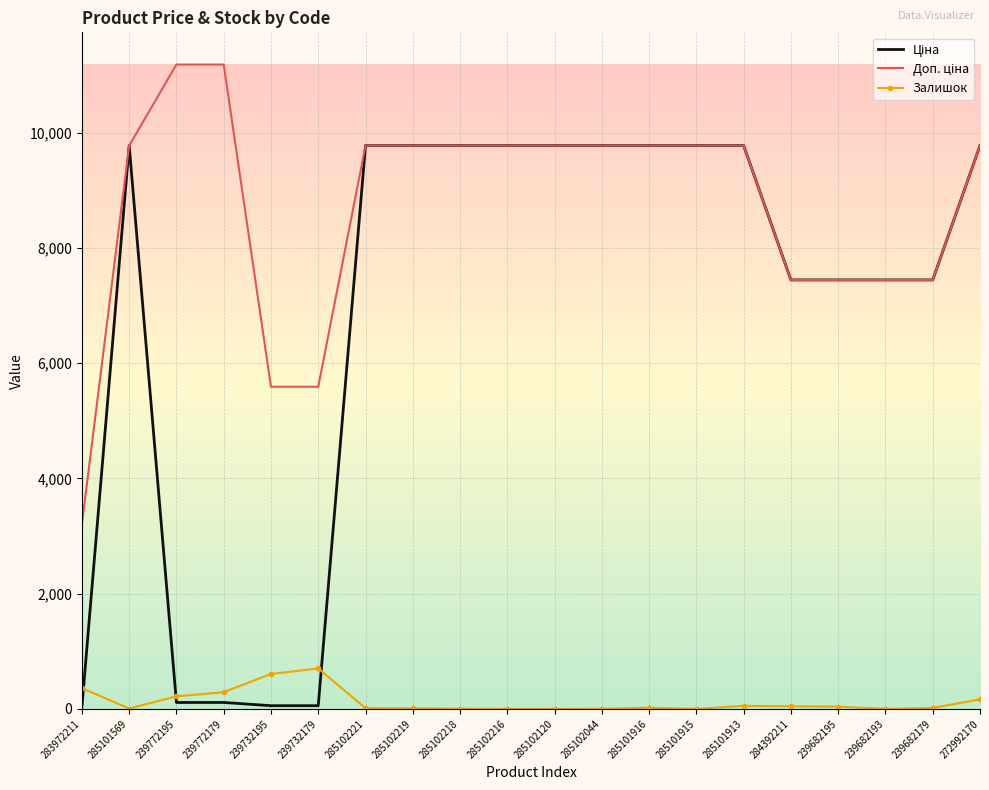

What is the greatest value displayed?

11182.0